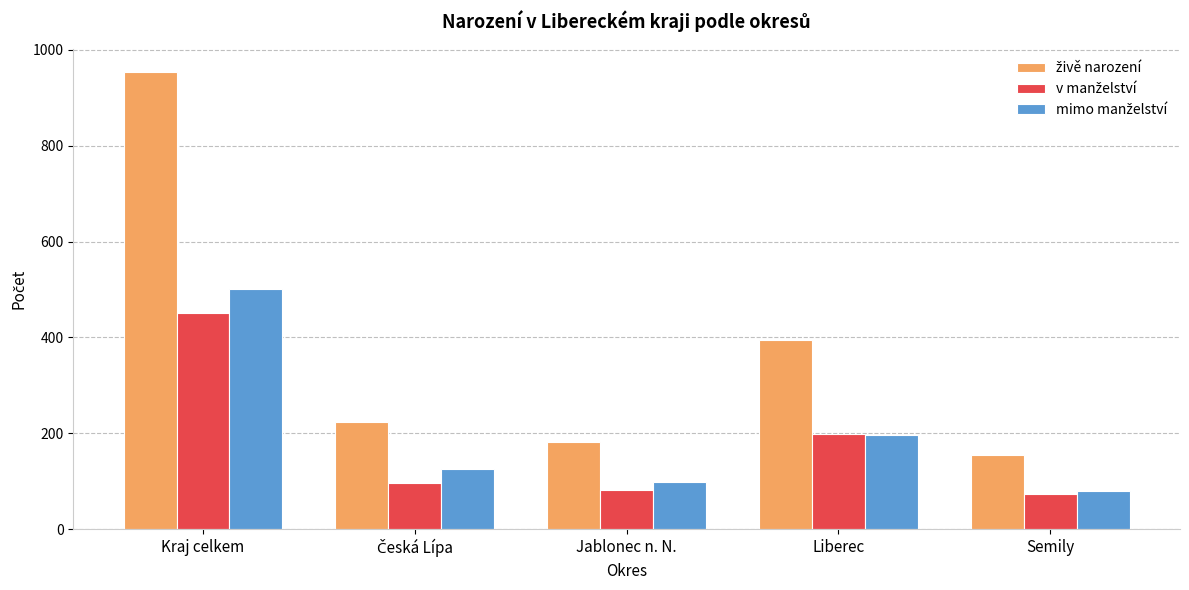

What is the minimum value shown in the chart?

74